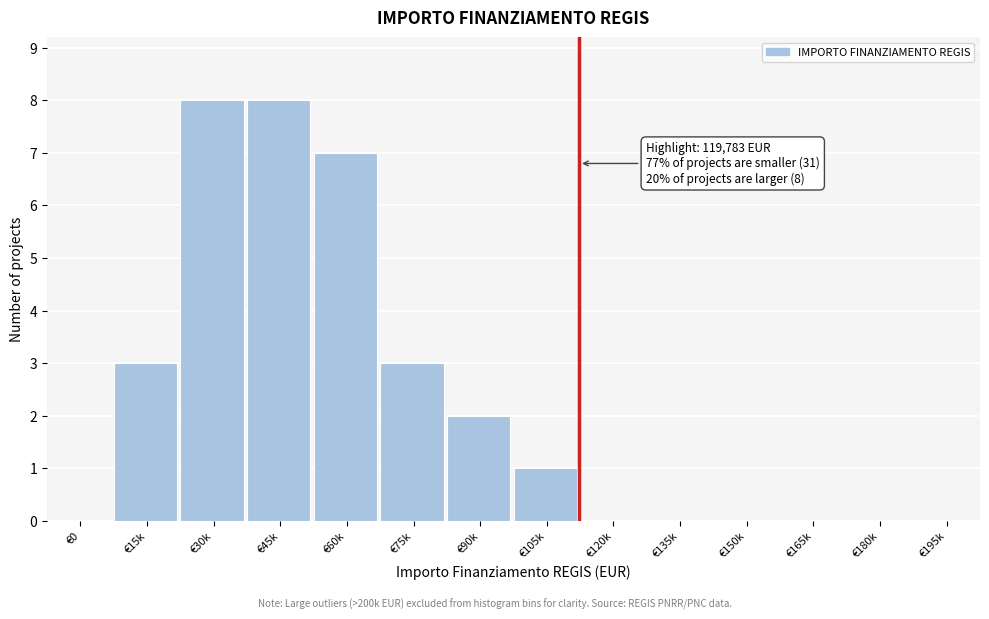

Reading left to right, transcribe all the data shown in this chart.

€0=0	€15k=3	€30k=8	€45k=8	€60k=7	€75k=3	€90k=2	€105k=1	€120k=0	€135k=0	€150k=0	€165k=0	€180k=0	€195k=0